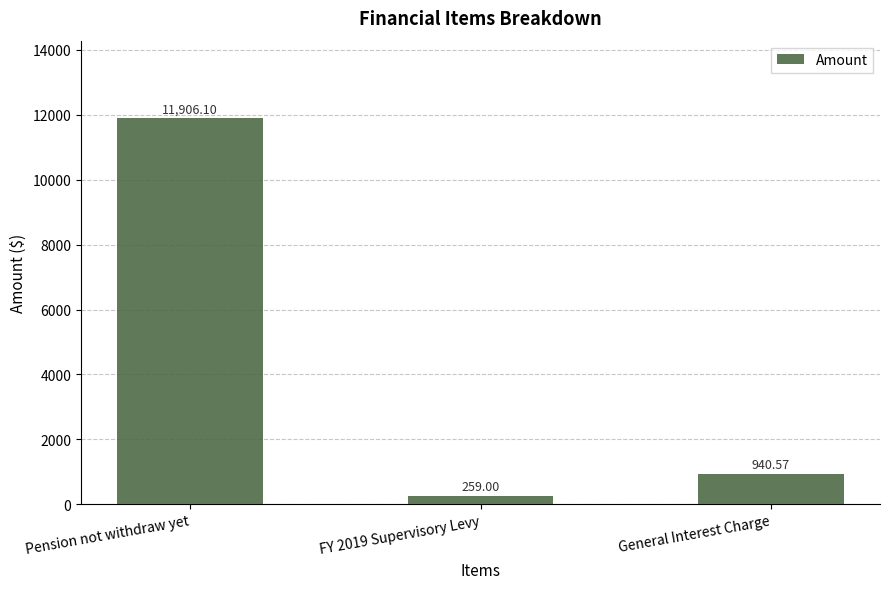

How many data points are less than 940?

1